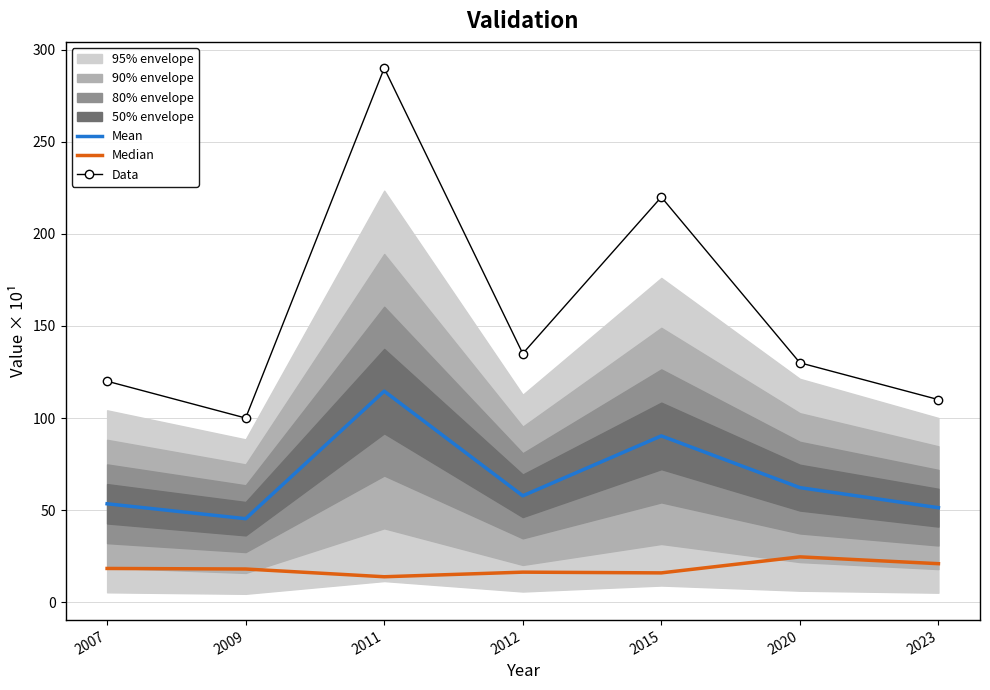

What is the smallest value displayed?

13.8